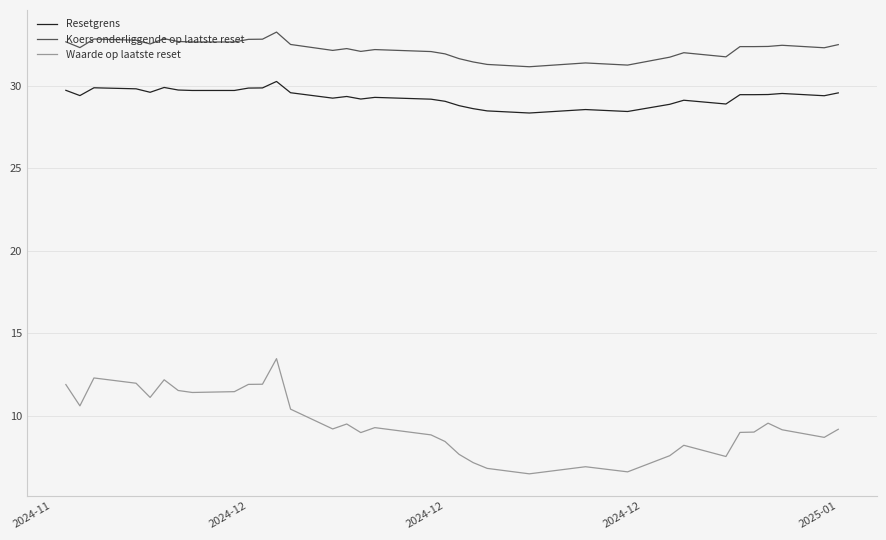

What is the highest value of the Waarde op laatste reset series?

13.5